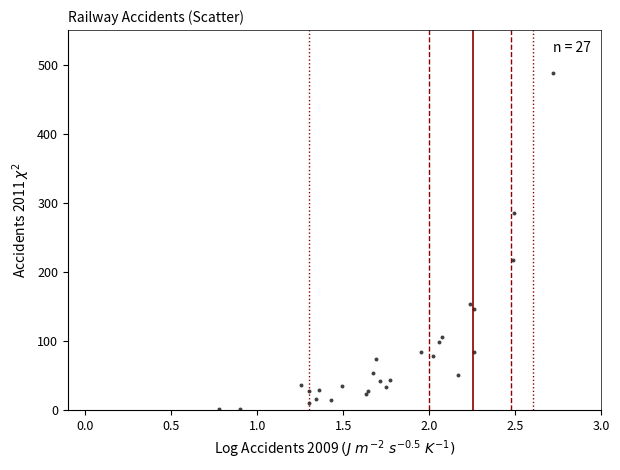

What Y value in the scatter plot is closest to 244?

217